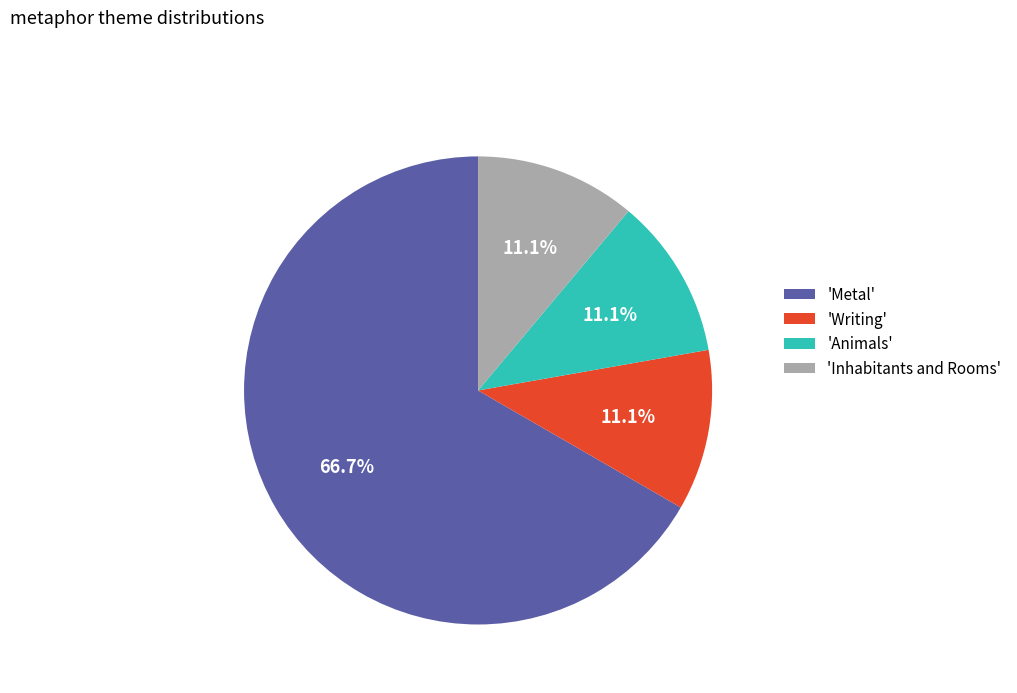

Count the number of slices in the pie.

4